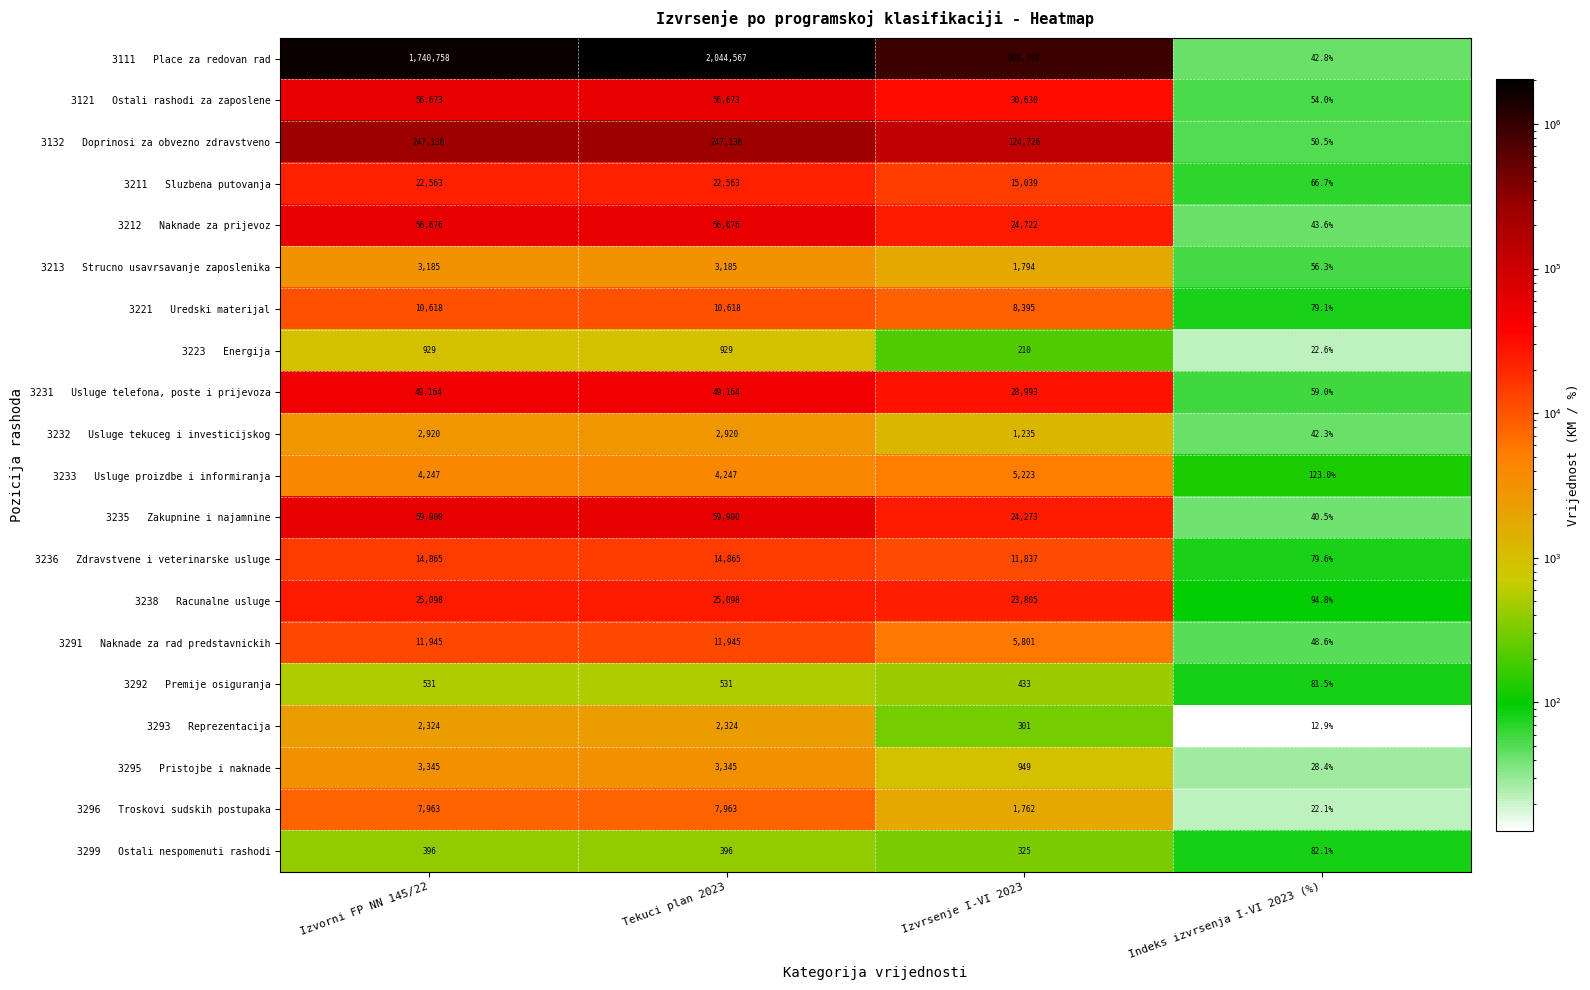

What is the greatest value displayed?

2044567.0